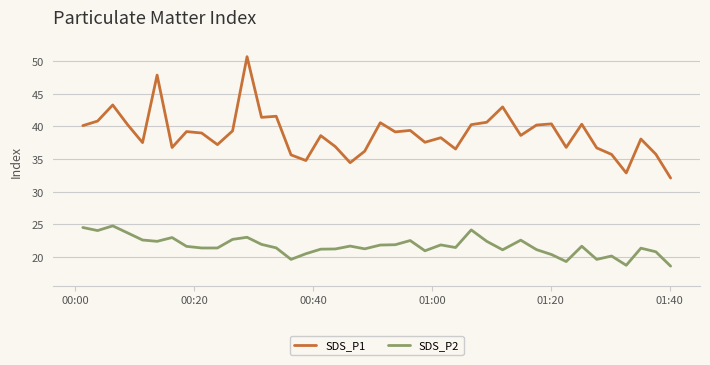

What is the minimum value shown in the chart?

18.6